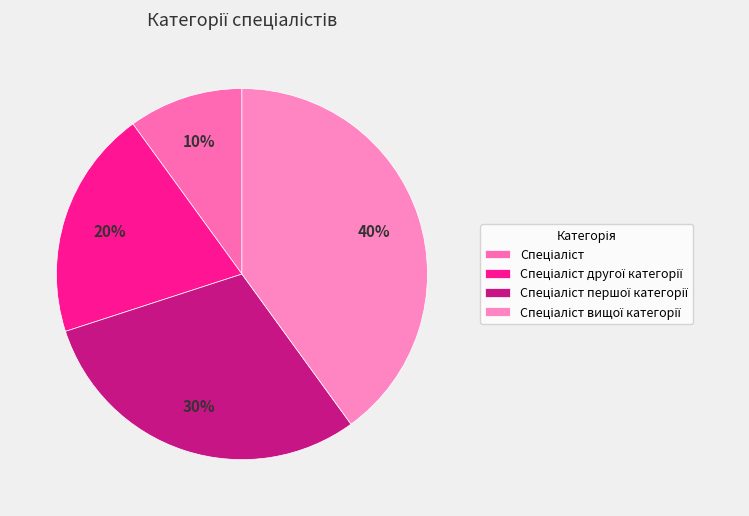

How many segments does this pie chart have?

4